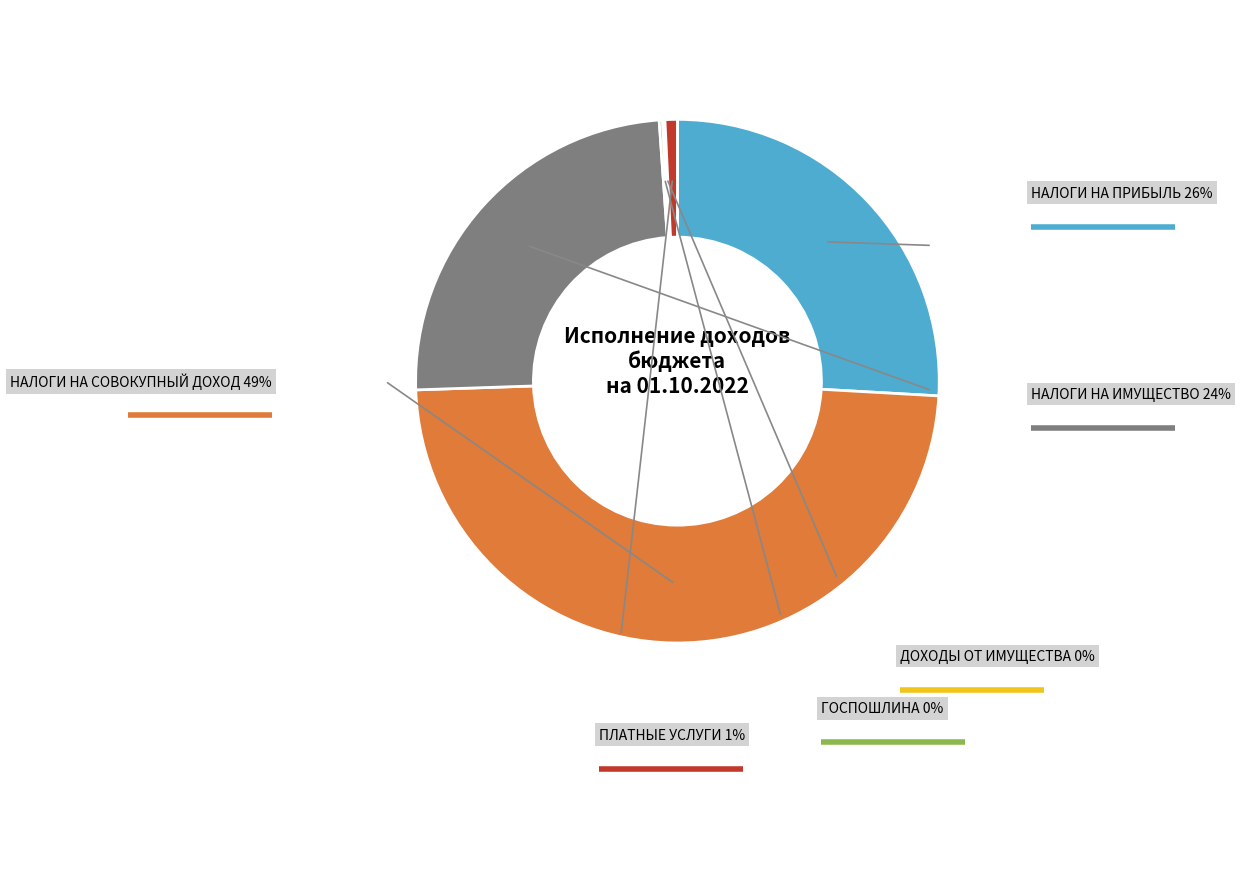

Does any single category account for the majority?

No